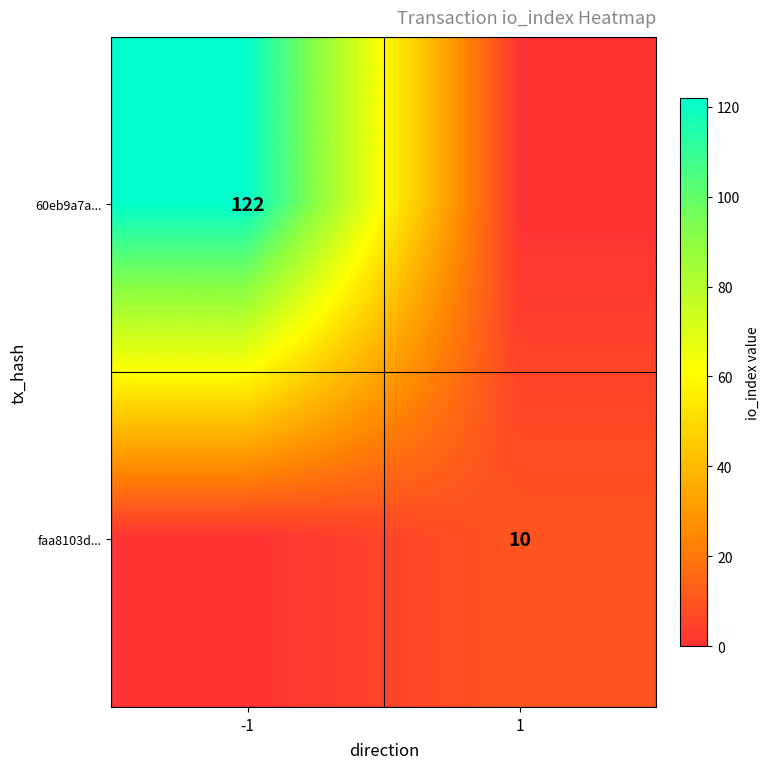

The faa8103d... series shows 5 at 1. True or false?

False